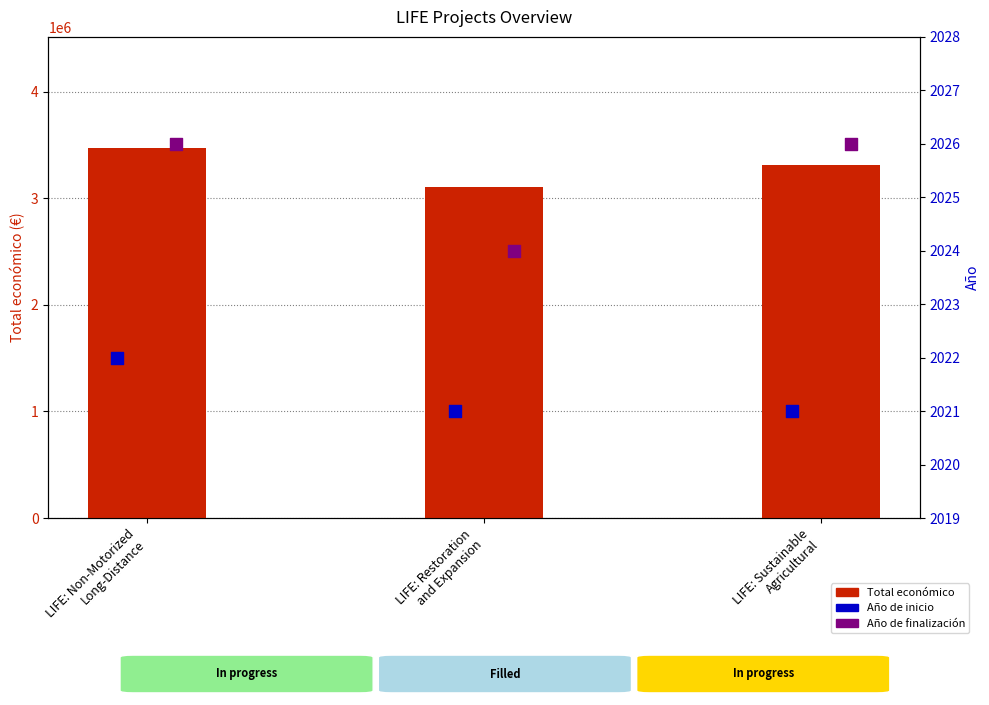

Which series has the widest spread of Y values?

Total económico